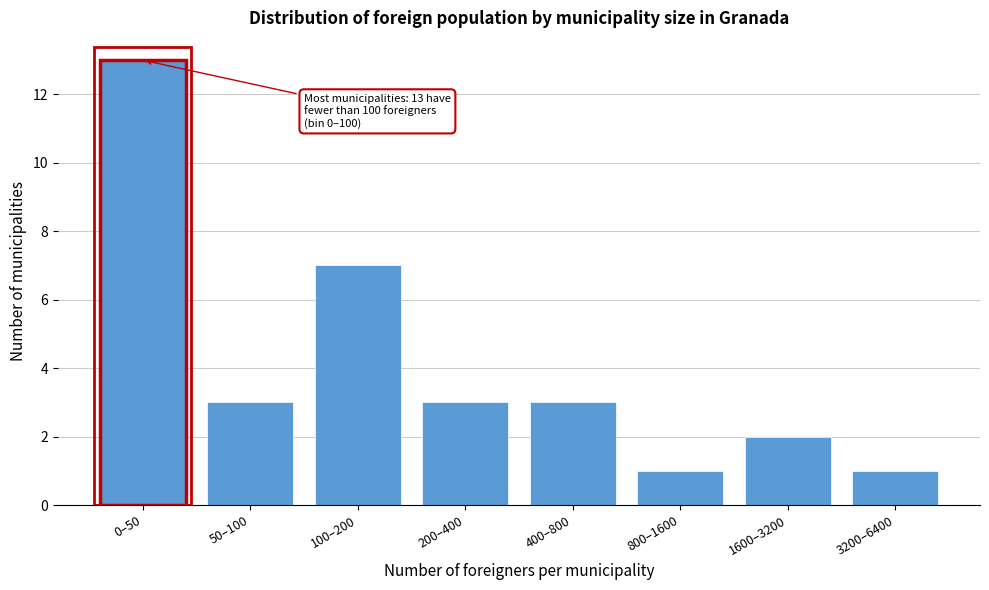

Reading left to right, extract all data points from this chart.

0–50=13	50–100=3	100–200=7	200–400=3	400–800=3	800–1600=1	1600–3200=2	3200–6400=1